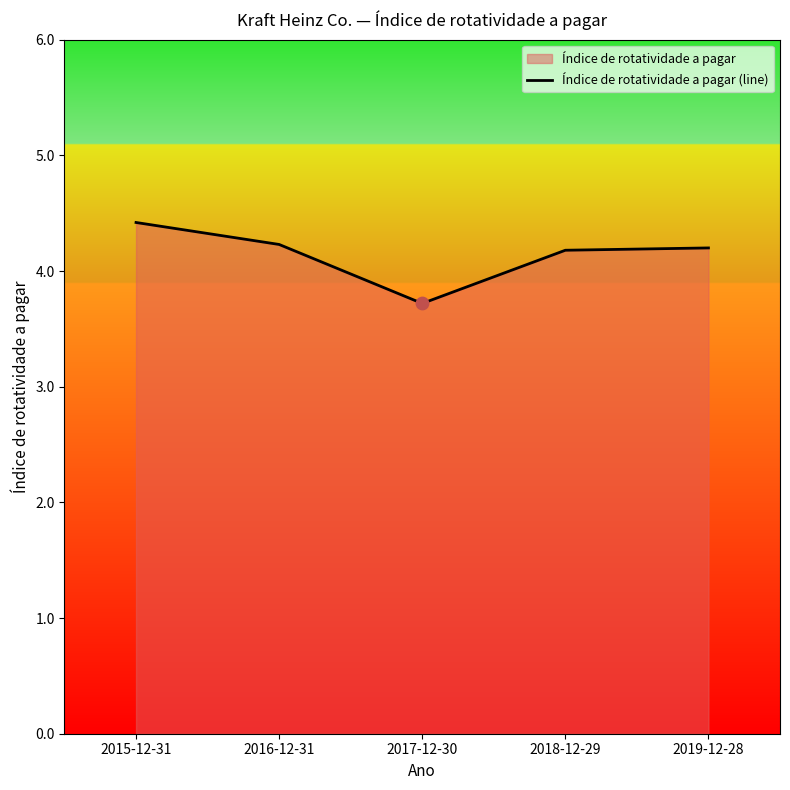

What is the change in value from 2015-12-31 to 2017-12-30?

-0.7